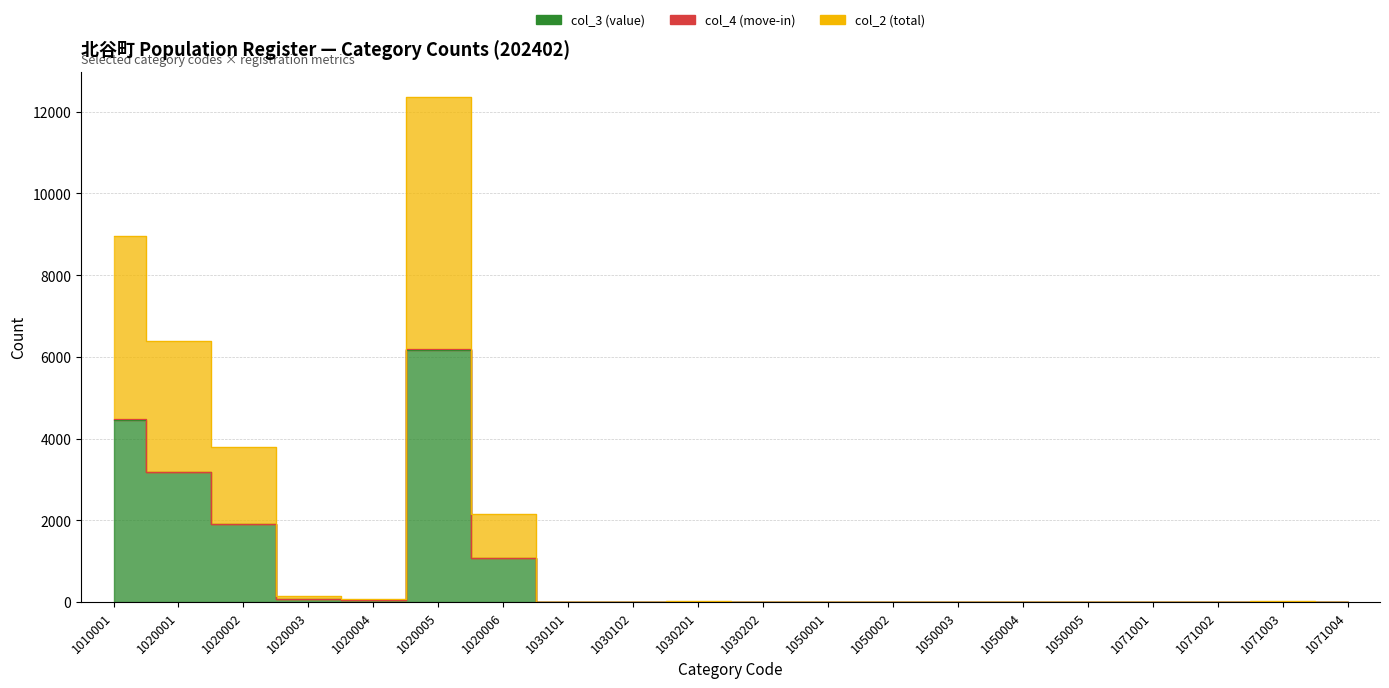

Which has a higher value, 1050002 or 1020001?

1020001